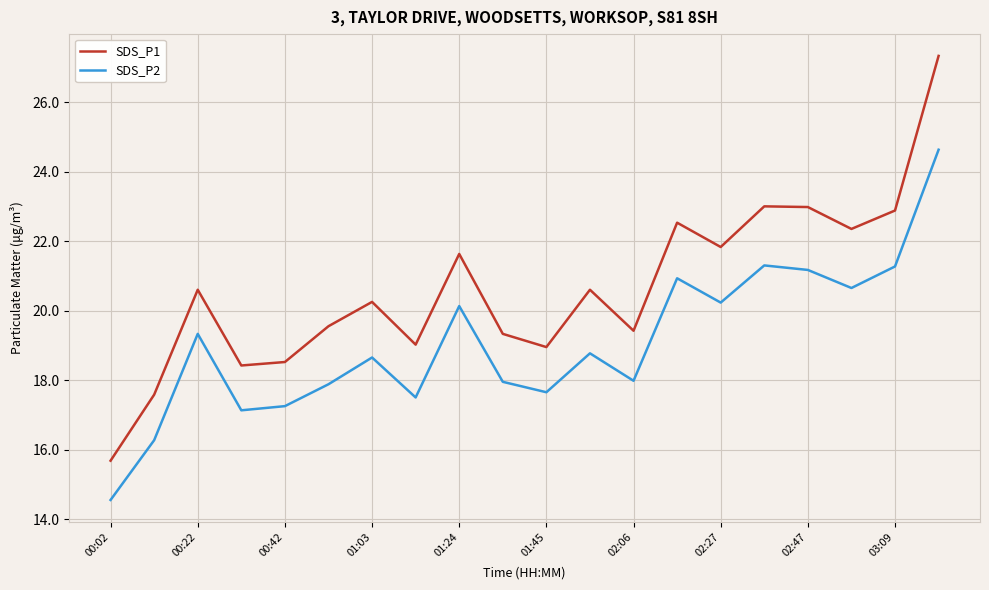

True or false: SDS_P2 and SDS_P1 intersect in this chart.

False